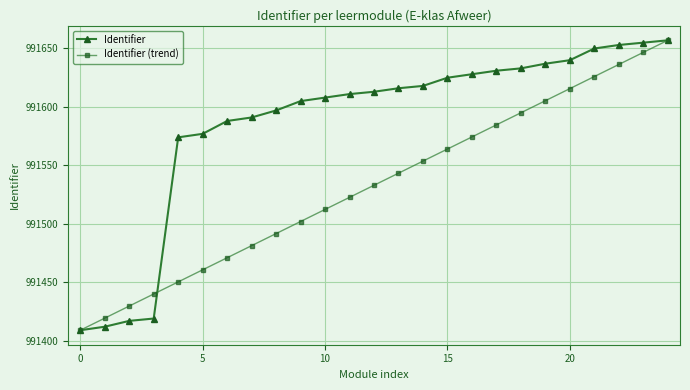

What is the highest value of the Identifier series?

991657.0